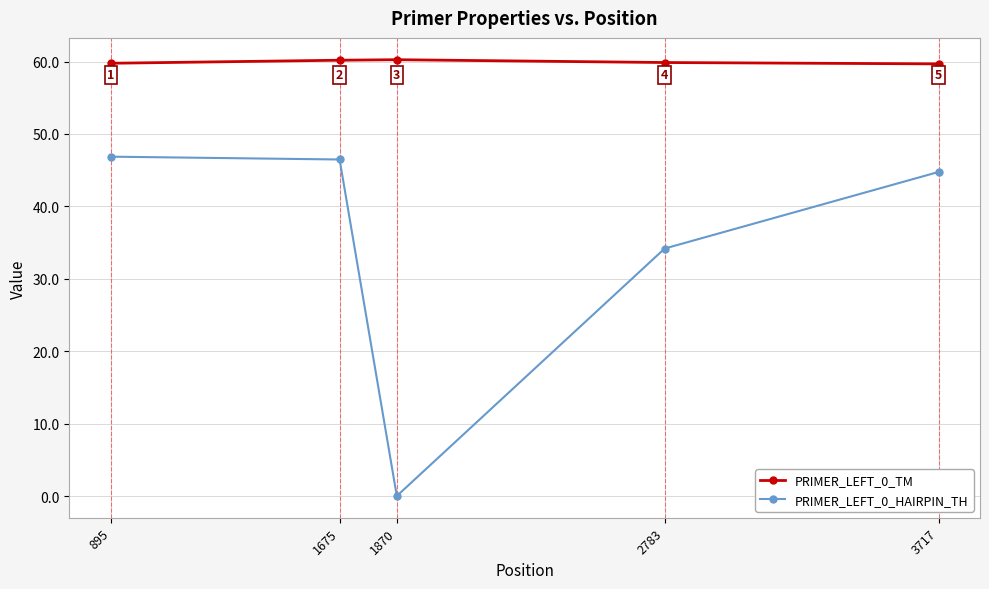

Rank the series at 895 from highest to lowest value.

PRIMER_LEFT_0_TM, PRIMER_LEFT_0_HAIRPIN_TH